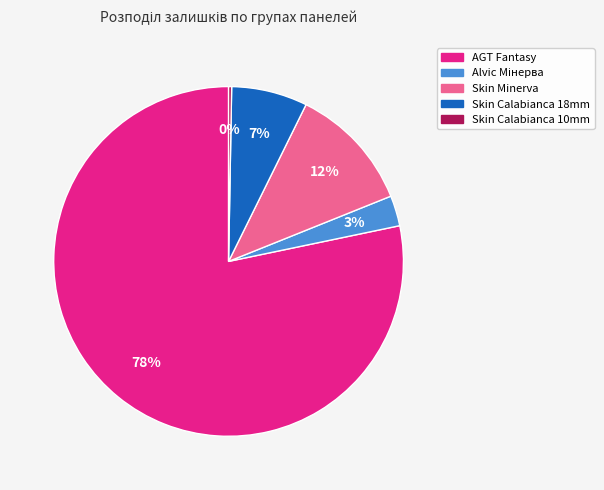

To the nearest percent, what is the average slice percentage?

20%